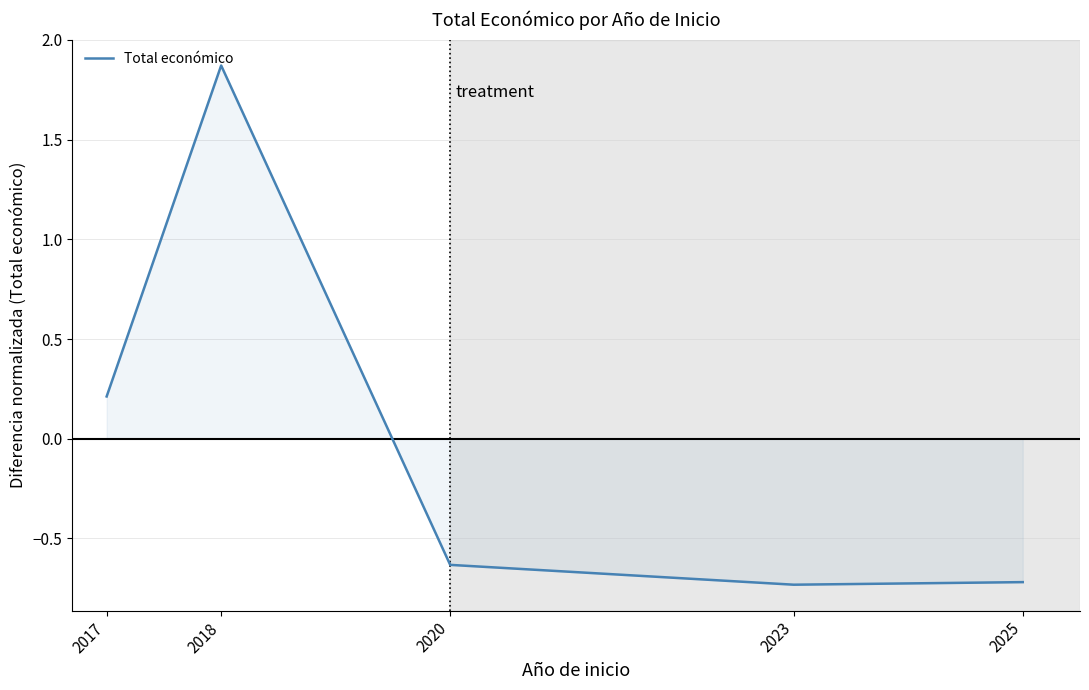

At which category does the data reach its first local peak?

2018